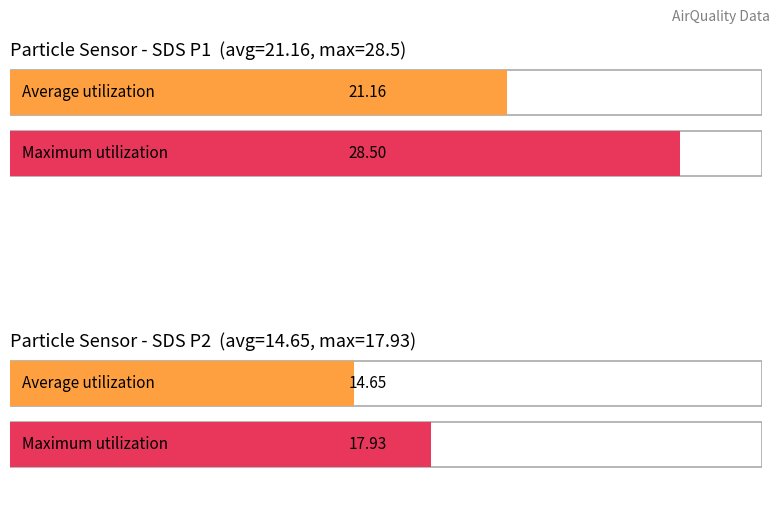

Rank the series at SDS_P1 from lowest to highest value.

Average utilization, Maximum utilization